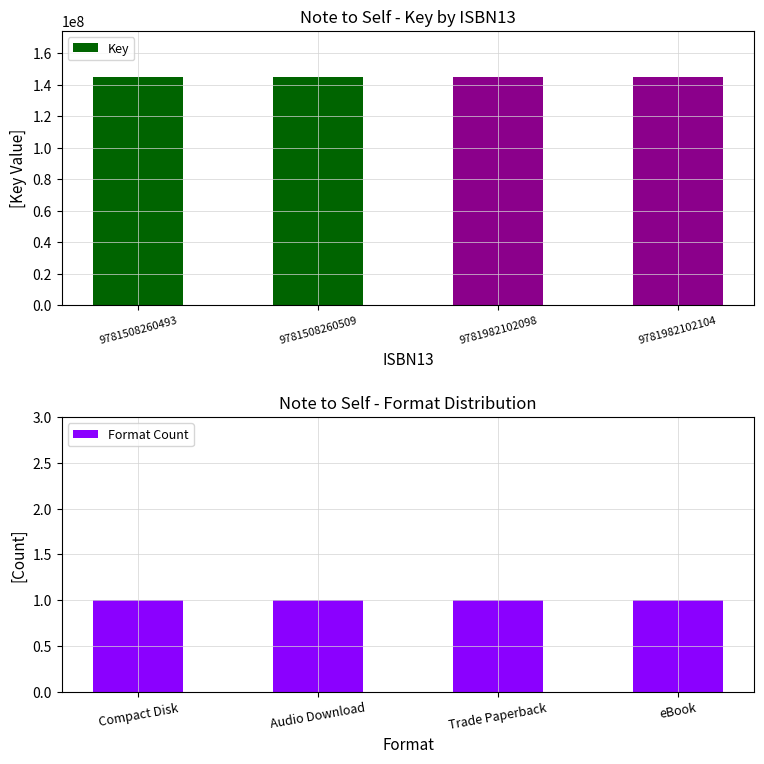

Rank the series at 9781508260493 from lowest to highest value.

Format Count, Key